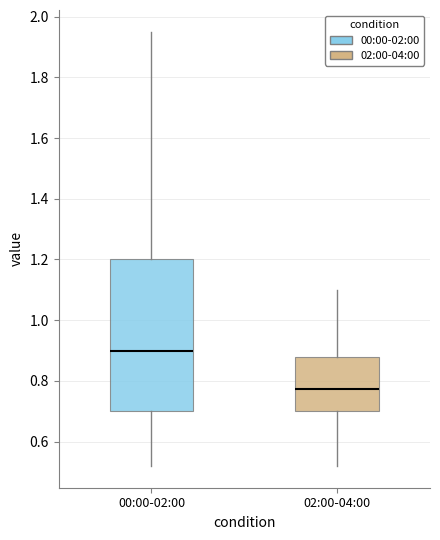

Reading left to right, read every box against the y-axis: the position of its median line, the range the box covers, and the ends of its whiskers. The values are not printed on the chart, so give them approximately, as read against the axis.

00:00-02:00: median 0.90, box 0.70 to 1.20, whiskers 0.52 to 1.96
02:00-04:00: median 0.78, box 0.70 to 0.88, whiskers 0.52 to 1.10